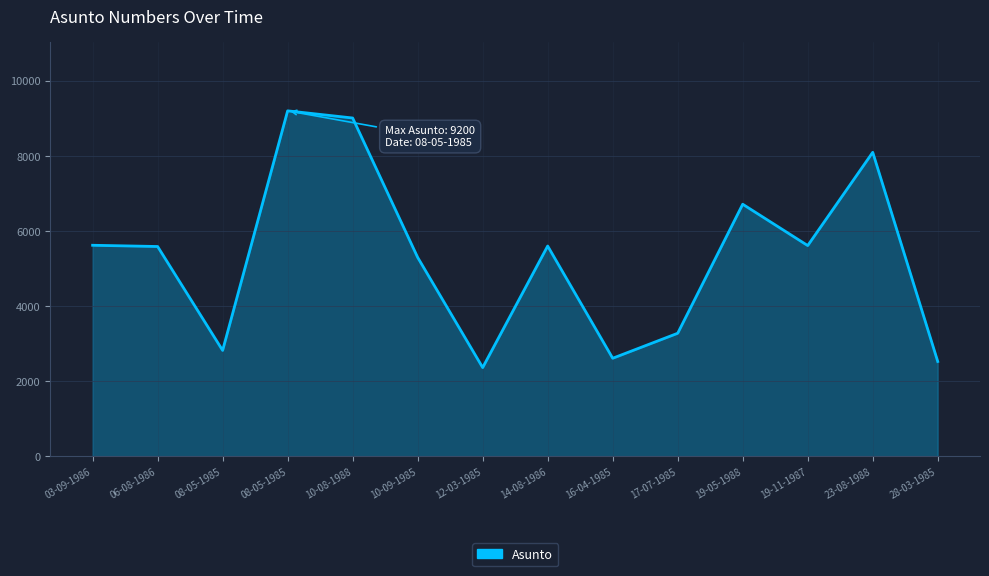

Does the chart display data point markers on the line(s)?

No